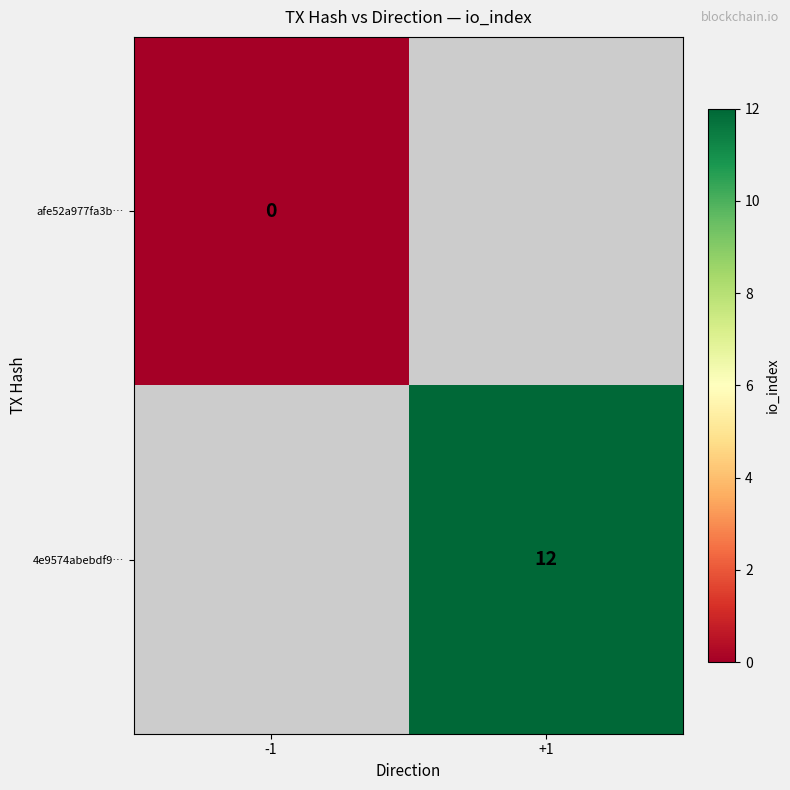

Which series has the largest range (max minus min)?

afe52a977fa3b…